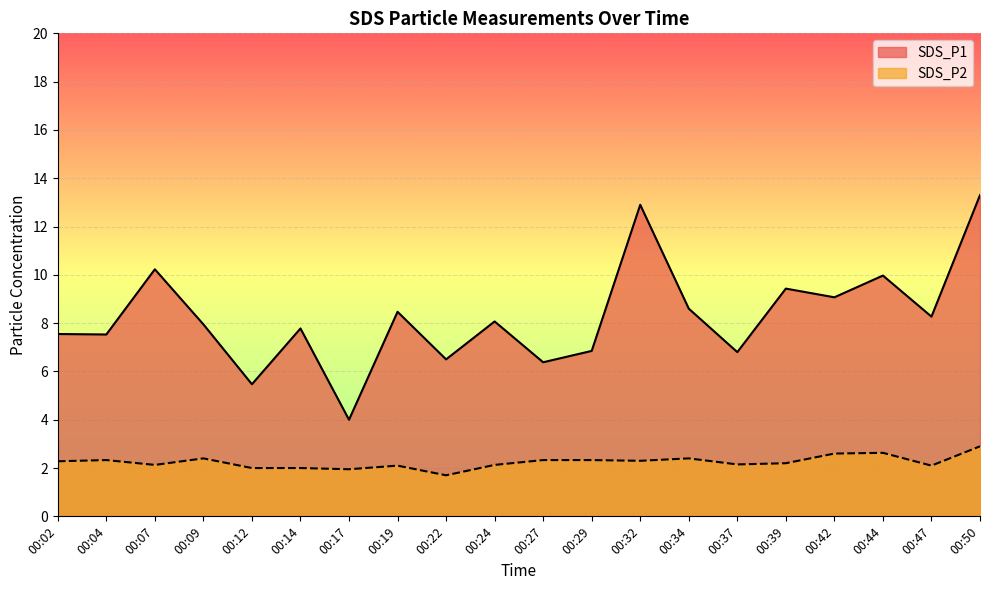

Which has a higher value, 00:12 or 00:09?

00:09